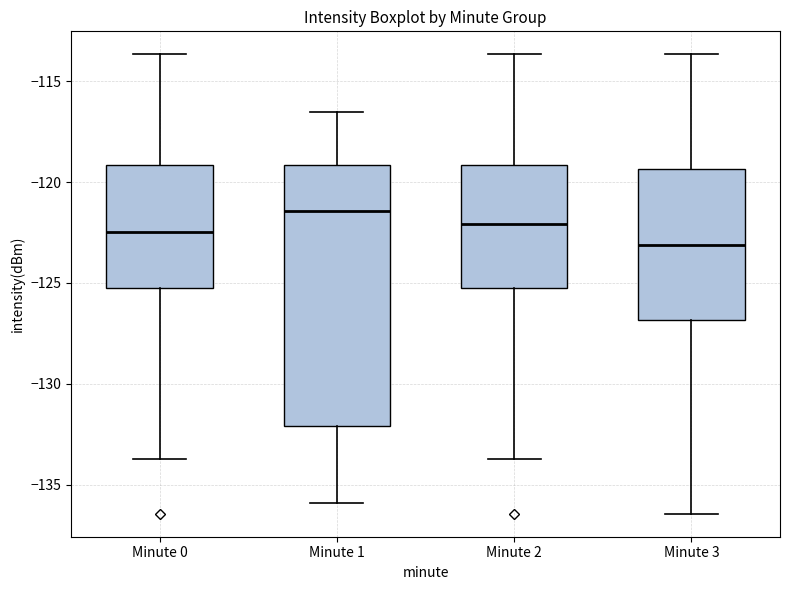

Where is the lower edge of the box for Minute 0 on the y-axis? The values are not printed on the chart, so give them approximately, as read against the axis.

-125.5